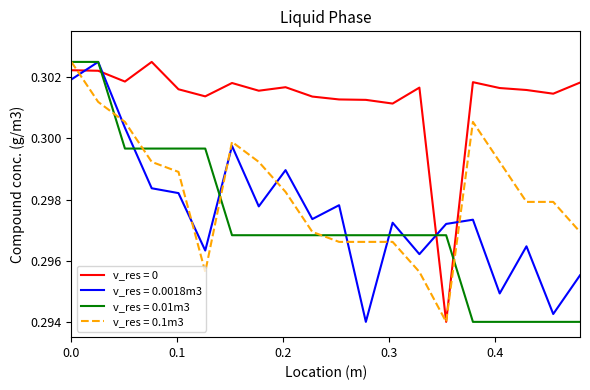

Which series has the largest total across all categories?

v_res = 0